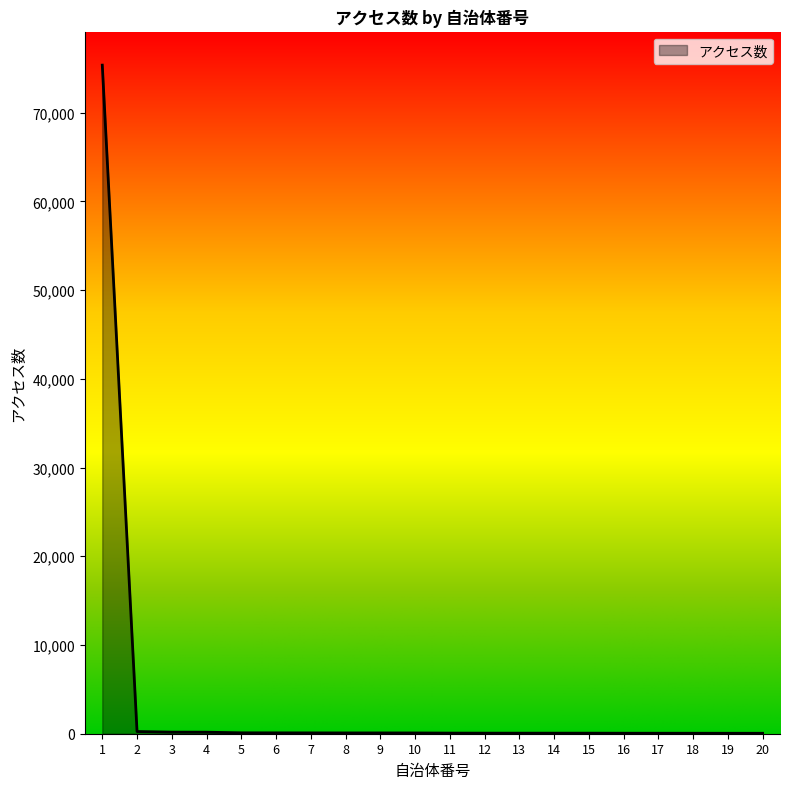

The value at 7 is 93. True or false?

True